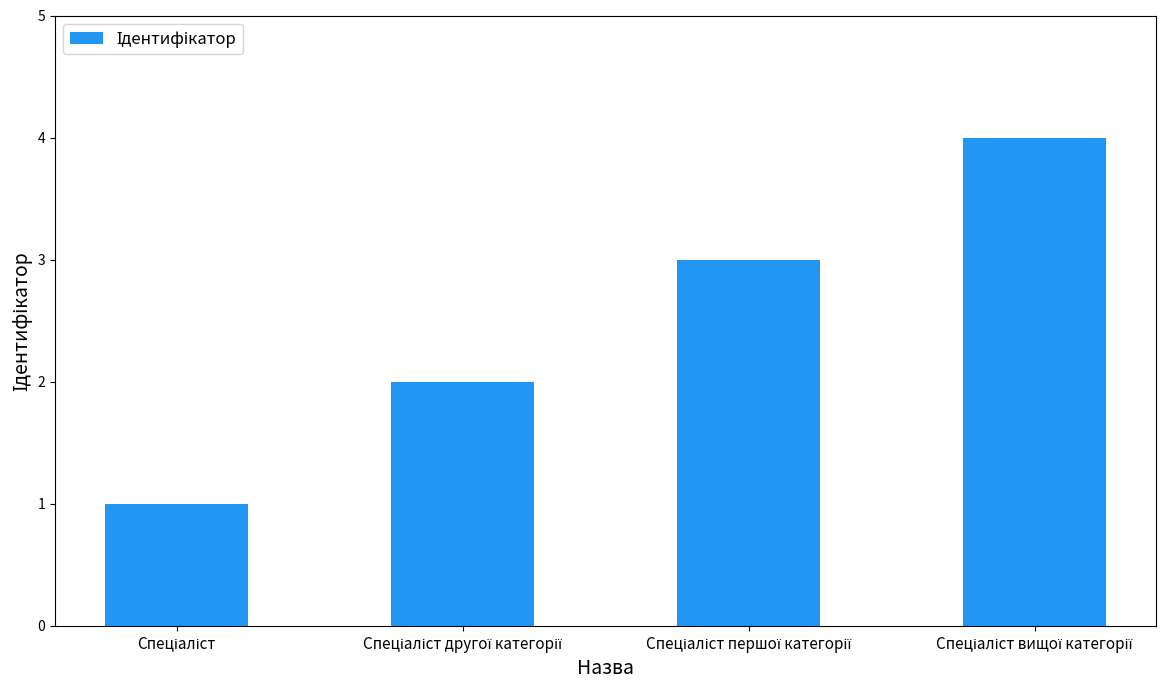

What is the sum of all values?

10